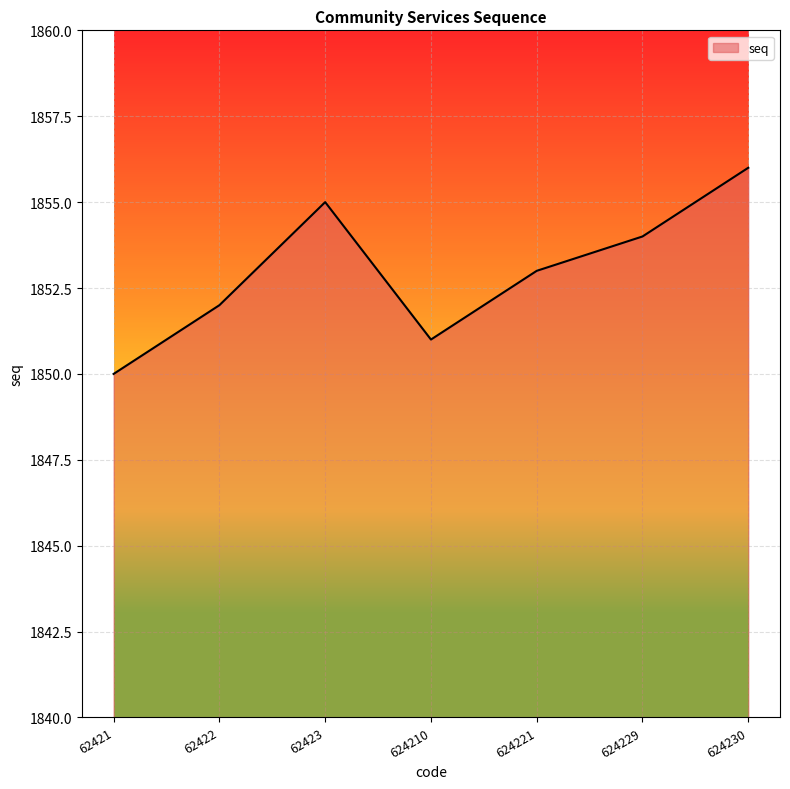

What is the difference between the values at 624210 and 62423?

4